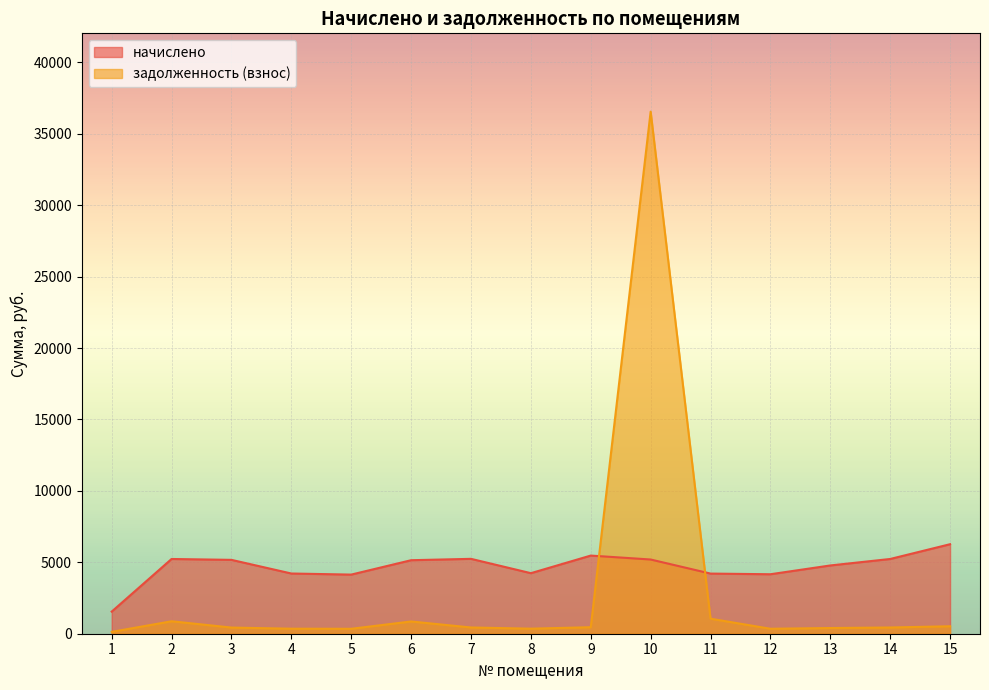

After their last crossing, which series has the higher values: начислено or задолженность (взнос)?

начислено